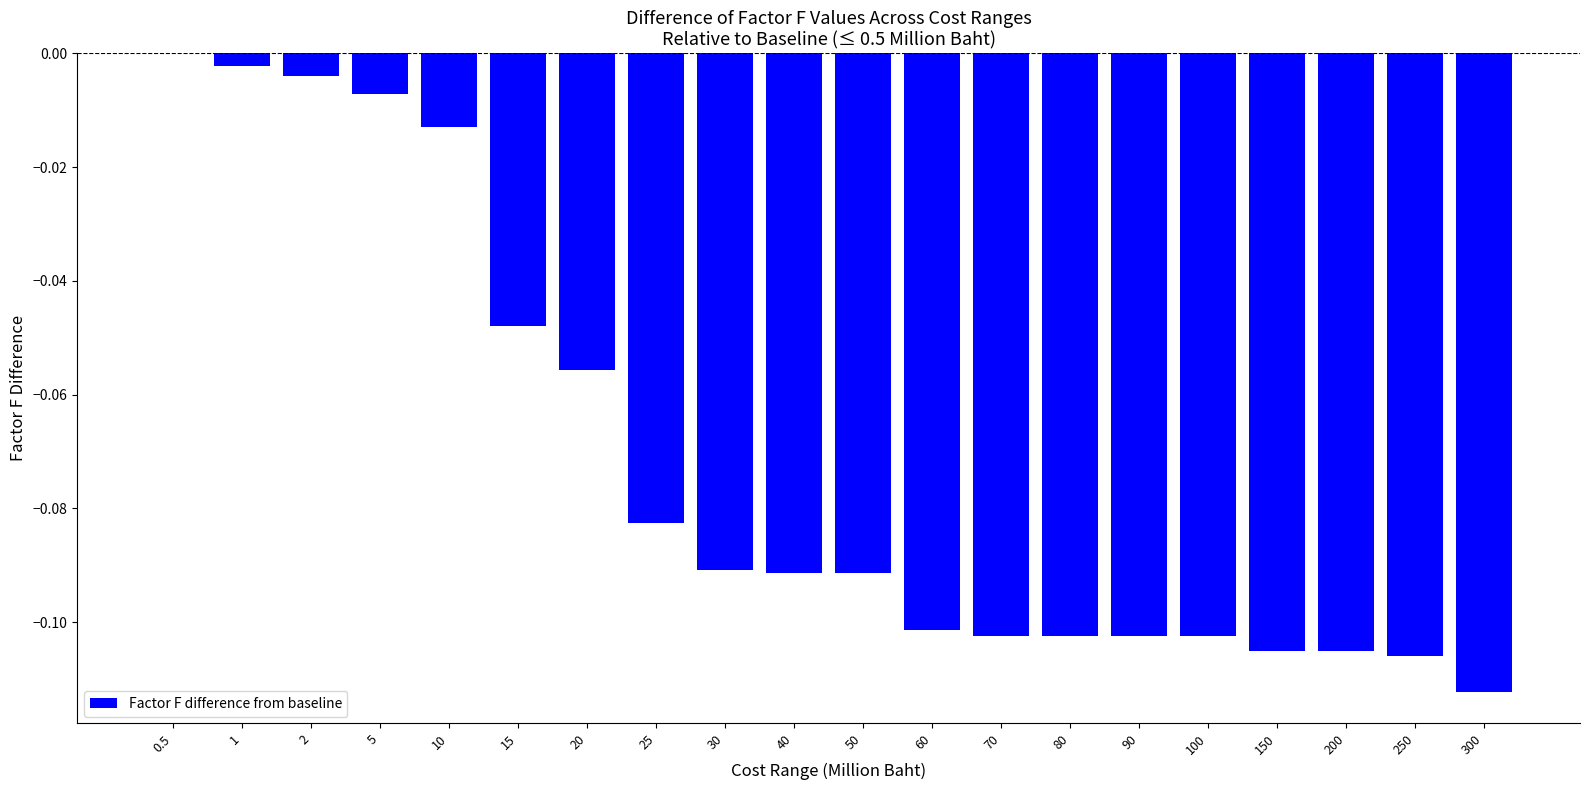

True or false: the data shows -0.1 at 0.5.

False